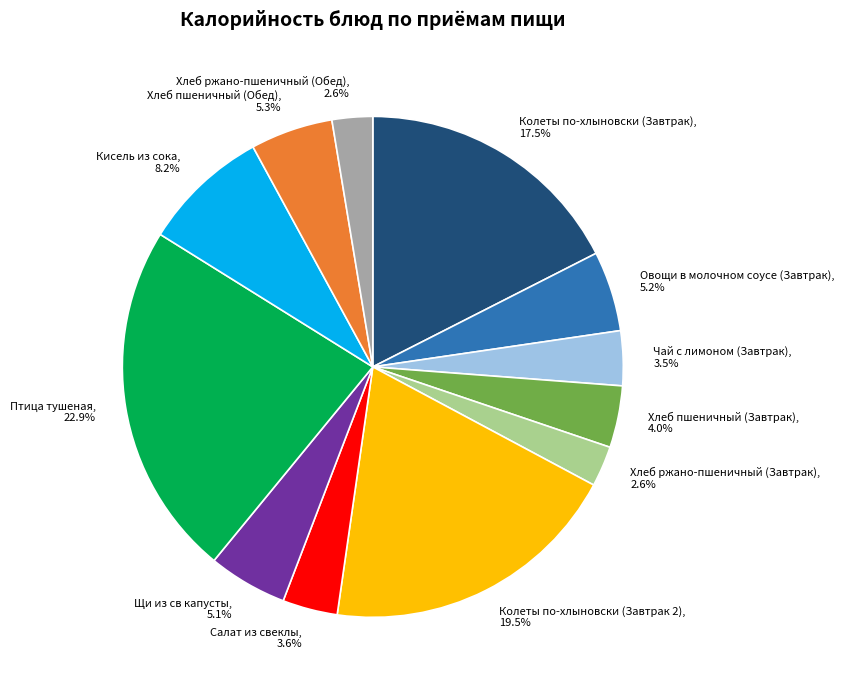

Which category has the biggest portion of the pie?

Птица тушеная